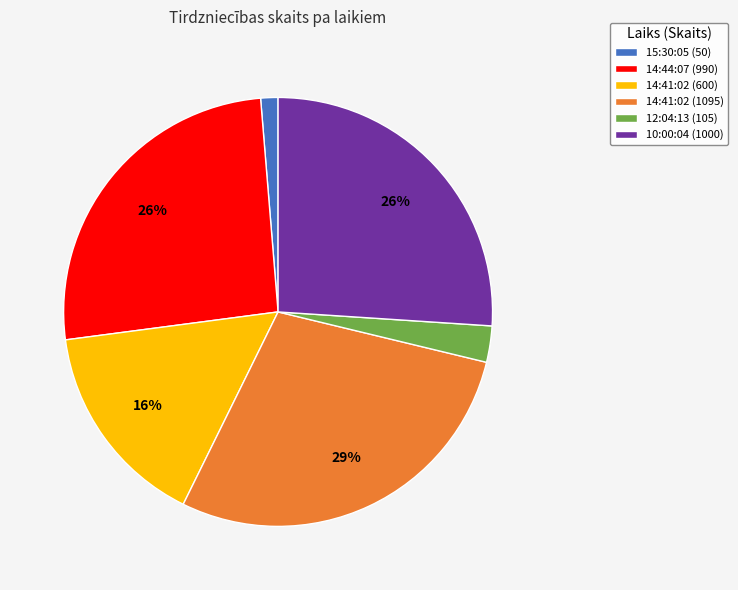

How many segments does this pie chart have?

6